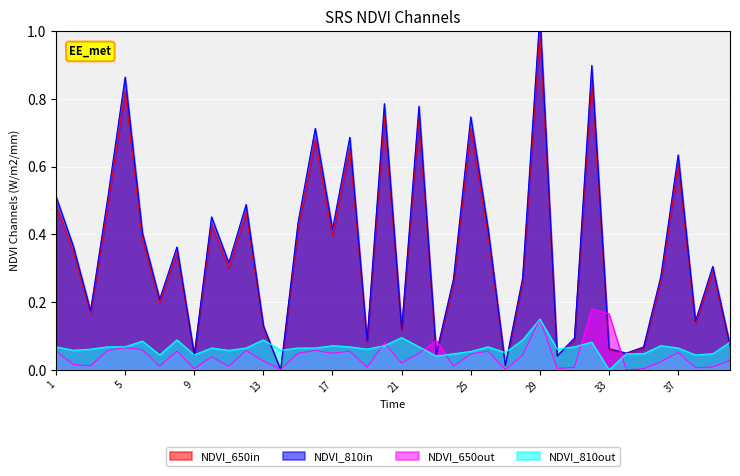

Reading left to right, list all the values displayed in this chart.

NDVI_650in: 0.5	0.3	0.2	0.5	0.8	0.4	0.2	0.3	0.0	0.4	0.3	0.5	0.1	0.0	0.4	0.7	0.4	0.7	0.1	0.7	0.1	0.7	0.0	0.3	0.7	0.4	0.0	0.3	1.0	0.0	0.1	0.9	0.1	0.0	0.1	0.3	0.6	0.1	0.3	0.1
NDVI_810in: 0.5	0.4	0.2	0.5	0.9	0.4	0.2	0.4	0.0	0.5	0.3	0.5	0.1	0.0	0.4	0.7	0.4	0.7	0.1	0.8	0.1	0.8	0.0	0.3	0.7	0.4	0.0	0.3	1.1	0.0	0.1	0.9	0.1	0.0	0.1	0.3	0.6	0.1	0.3	0.1
NDVI_650out: 0.1	0.0	0.0	0.1	0.1	0.1	0.0	0.1	0.0	0.0	0.0	0.1	0.0	0.0	0.0	0.1	0.0	0.1	0.0	0.1	0.0	0.0	0.1	0.0	0.0	0.1	0.0	0.0	0.2	0.0	0.0	0.2	0.2	0.0	0.0	0.0	0.1	0.0	0.0	0.0
NDVI_810out: 0.1	0.1	0.1	0.1	0.1	0.1	0.0	0.1	0.0	0.1	0.1	0.1	0.1	0.1	0.1	0.1	0.1	0.1	0.1	0.1	0.1	0.1	0.0	0.0	0.1	0.1	0.1	0.1	0.1	0.1	0.1	0.1	0.0	0.0	0.0	0.1	0.1	0.0	0.0	0.1